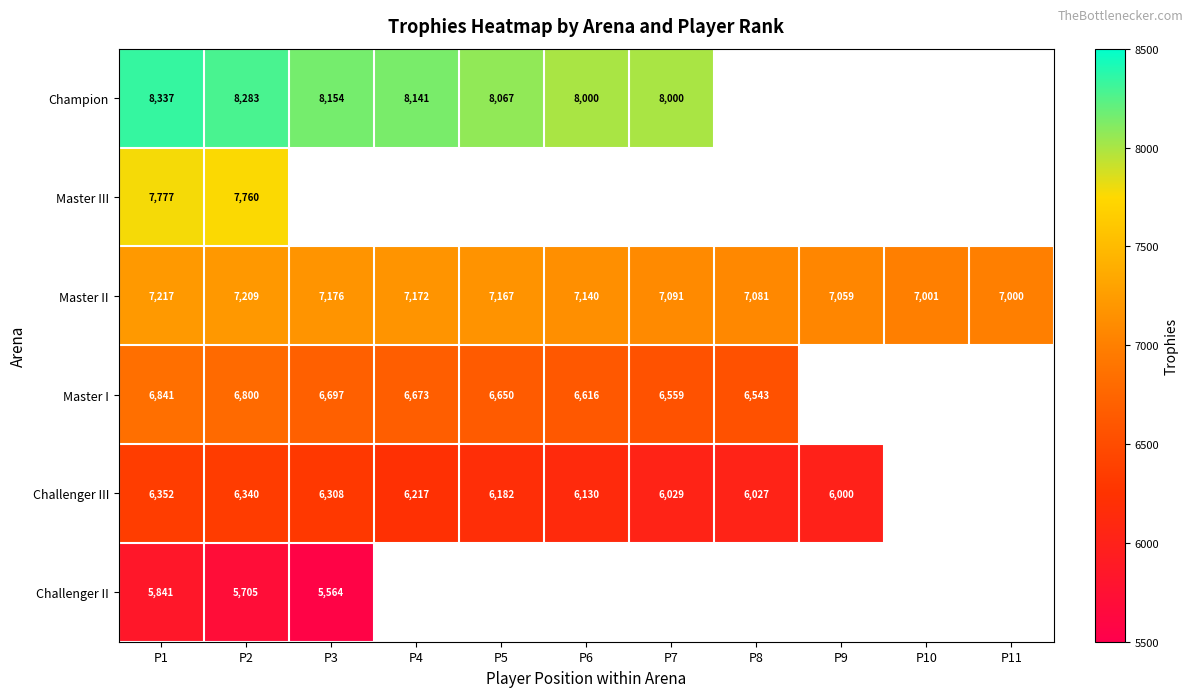

The Challenger II series shows 2644 at P1. True or false?

False